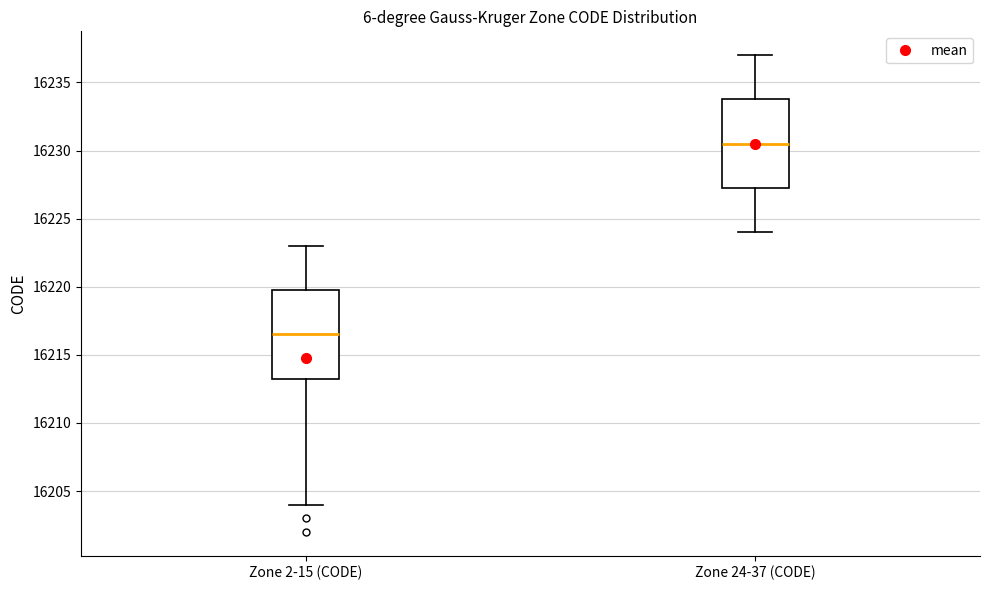

Reading left to right, read every box against the y-axis: the position of its median line, the range the box covers, and the ends of its whiskers. The values are not printed on the chart, so give them approximately, as read against the axis.

Zone 2-15 (CODE): median 16216.5, box 16213.5 to 16220.0, whiskers 16204.0 to 16223.0
Zone 24-37 (CODE): median 16230.5, box 16227.5 to 16234.0, whiskers 16224.0 to 16237.0